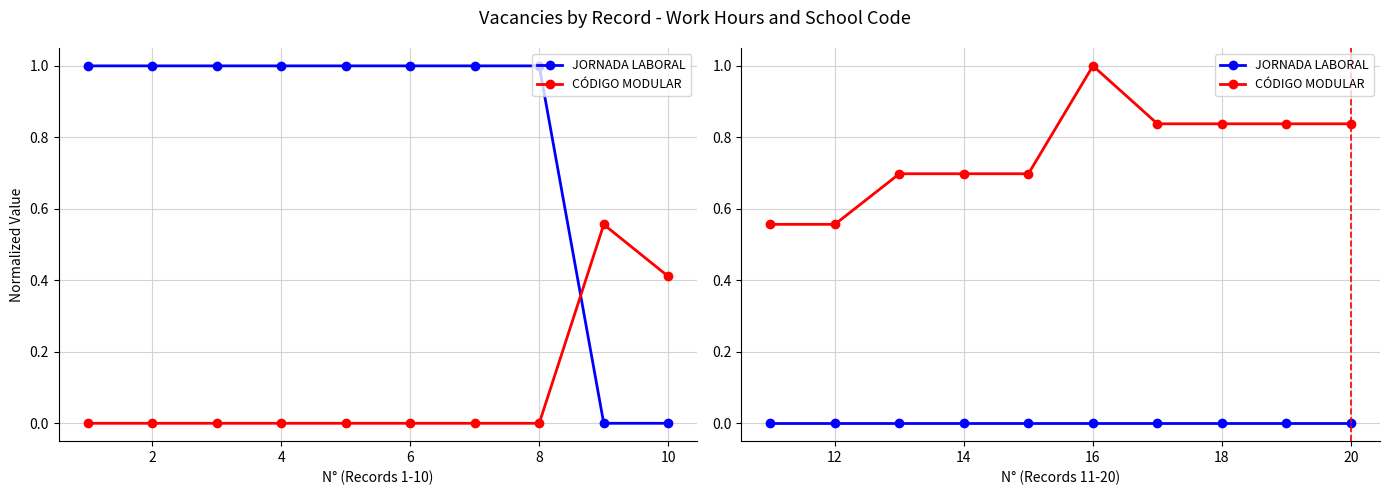

Which series has the widest spread of values?

CÓDIGO MODULAR